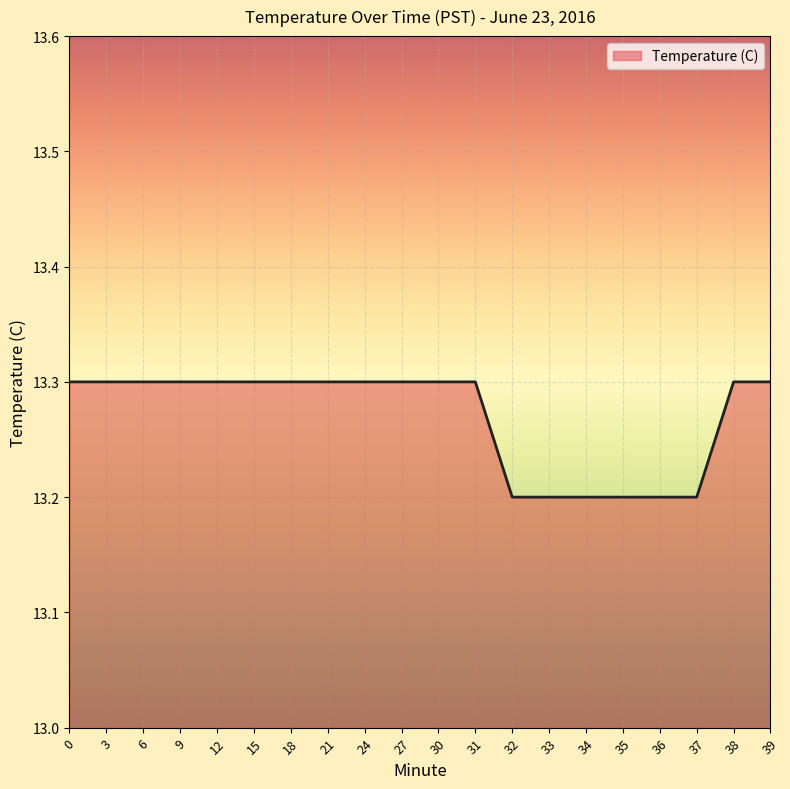

How many distinct data groups are displayed?

1